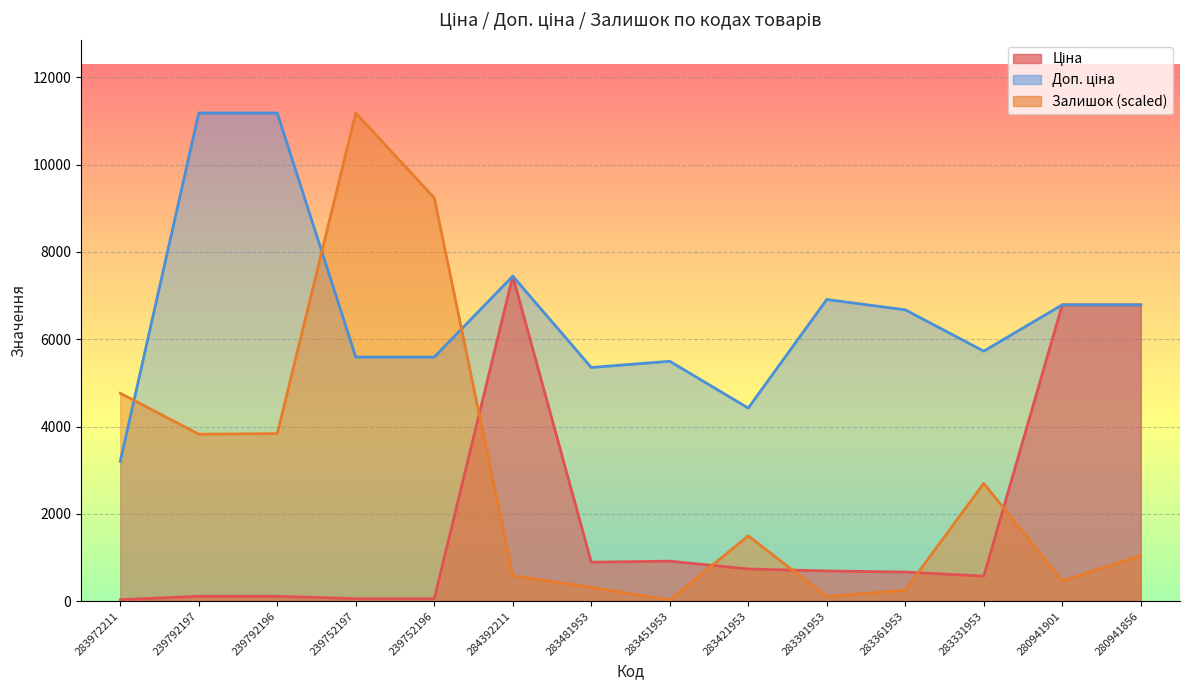

Rank the categories by Залишок value from lowest to highest.

283451953, 283391953, 283361953, 283481953, 280941901, 284392211, 280941856, 283421953, 283331953, 239792197, 239792196, 283972211, 239752196, 239752197